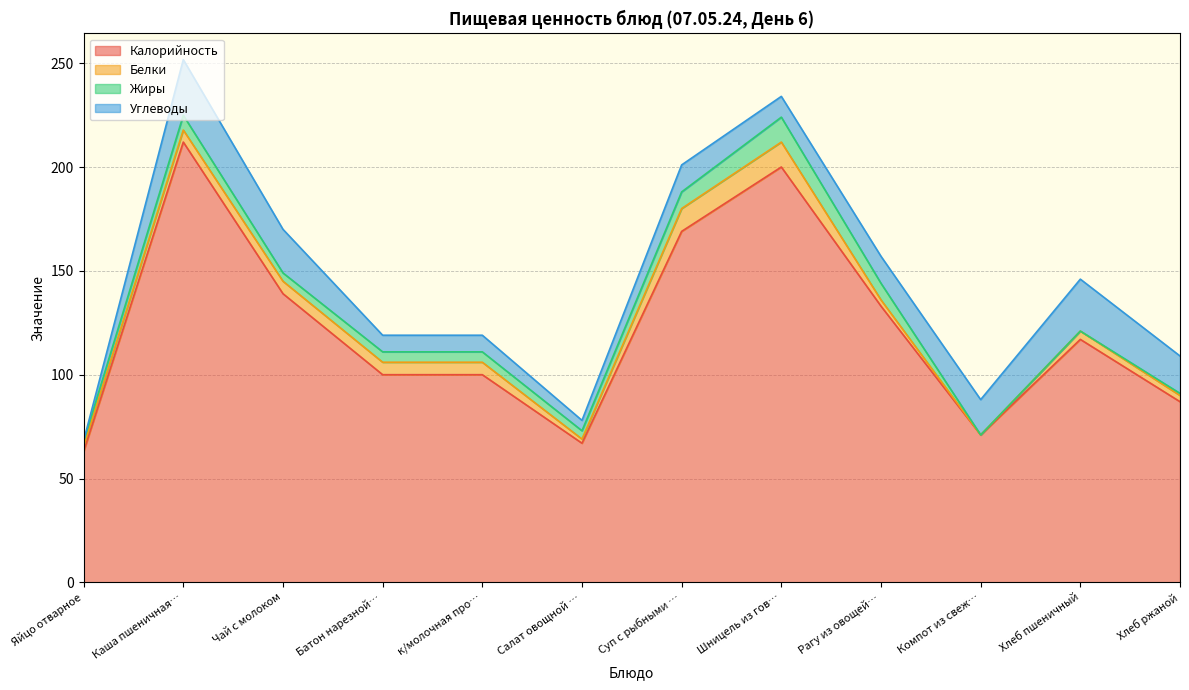

Reading right to left, list all the values displayed in this chart.

Калорийность: 87.0	117.0	71.0	133.0	200.0	169.0	67.0	100.0	100.0	139.0	212.0	63.0
Белки: 3.0	4.0	0.0	3.0	12.0	11.0	2.0	6.0	6.0	6.0	5.8	2.6
Жиры: 1.0	0.0	0.0	8.0	12.0	8.0	4.0	5.0	5.0	4.0	7.1	2.3
Углеводы: 18.0	25.0	17.0	13.0	10.0	13.0	5.0	8.0	8.0	21.0	26.8	0.3